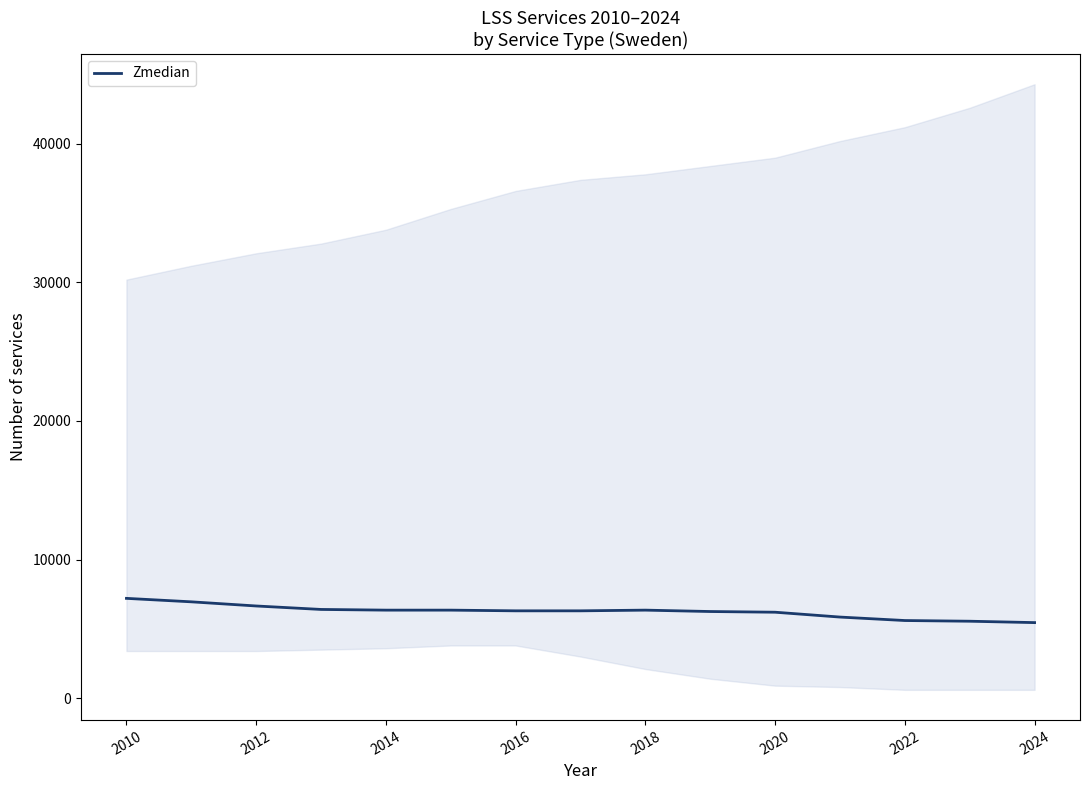

What is the maximum value for Zmedian?

7200